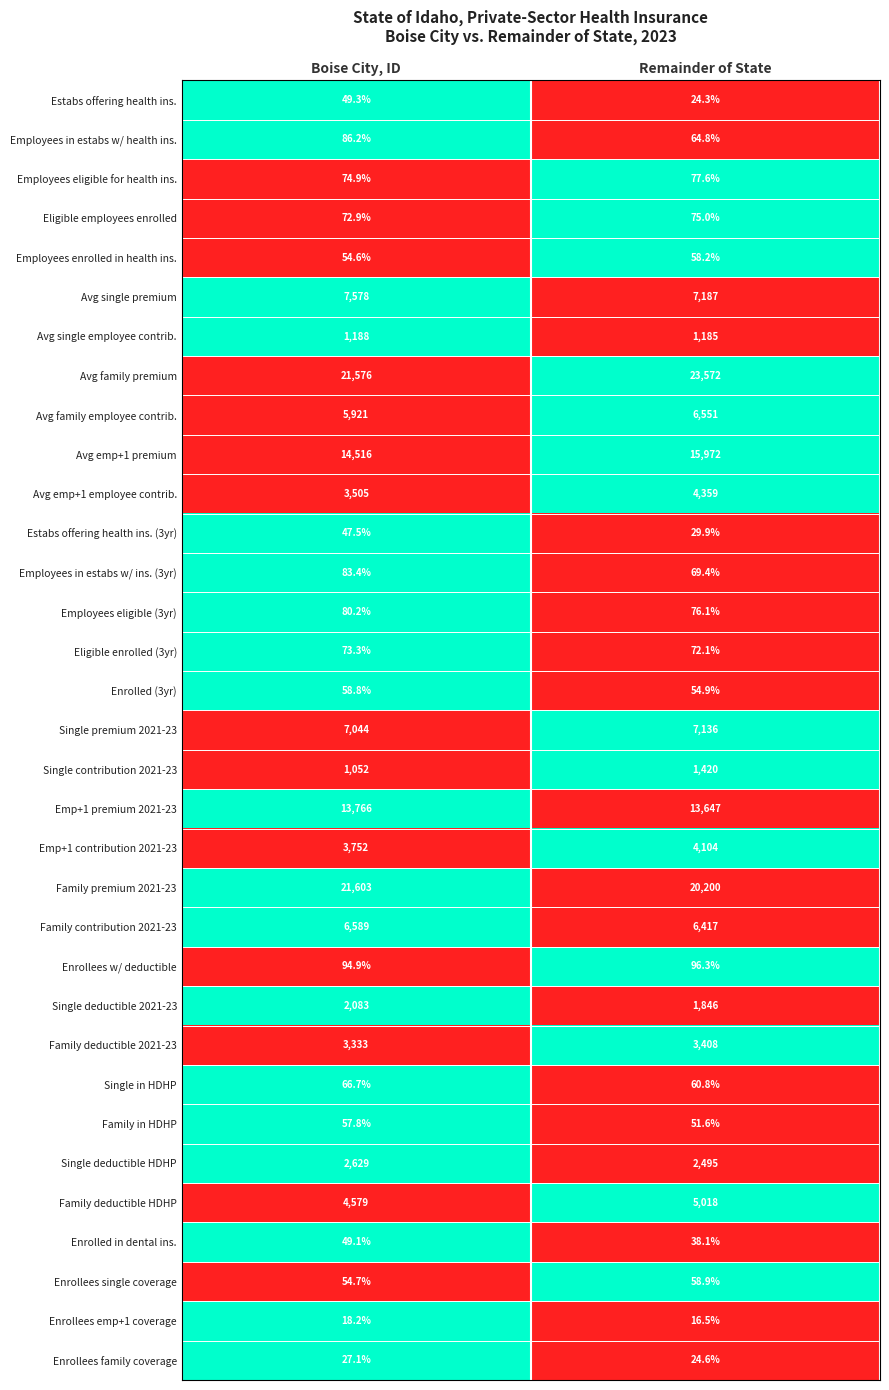

At which label does Avg emp+1 premium reach its peak?

Remainder of State